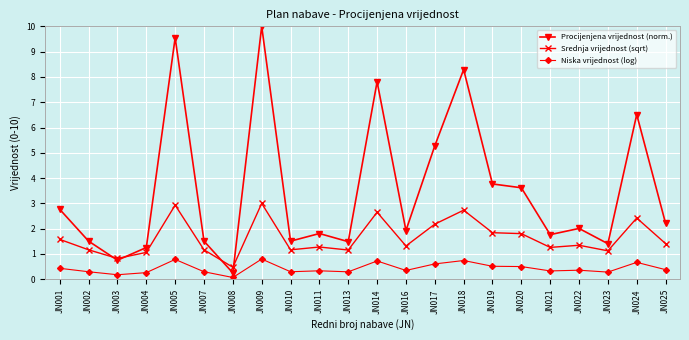

In Procijenjena vrijednost (norm.), how many points are higher than both neighbors (excluding endpoints)?

7